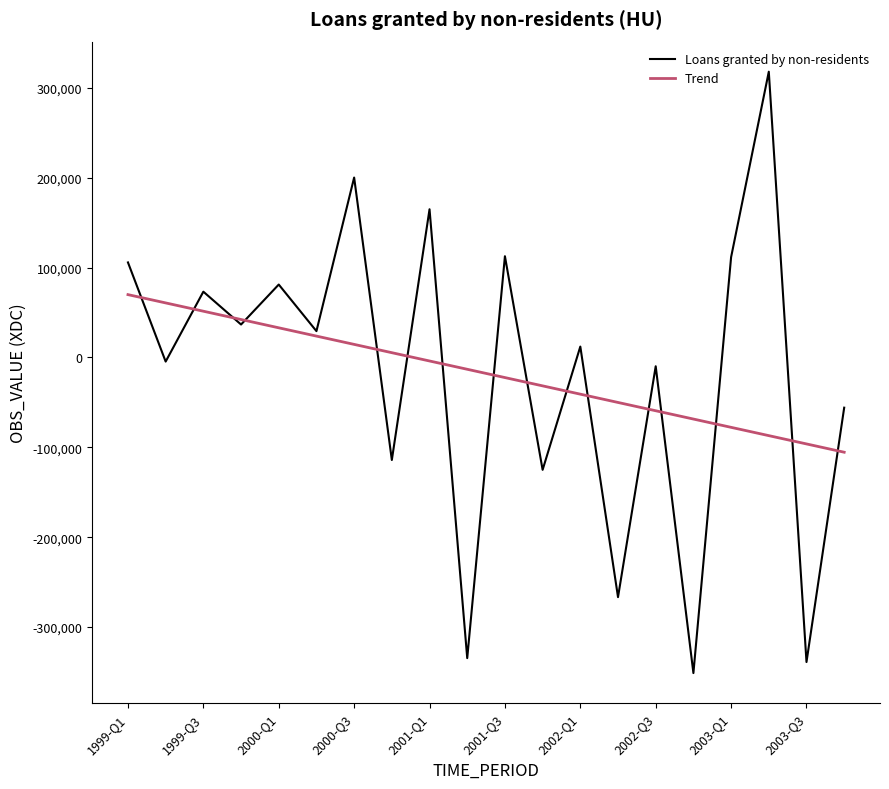

What is the difference between the second highest and second lowest values in the Trend series?

156867.7